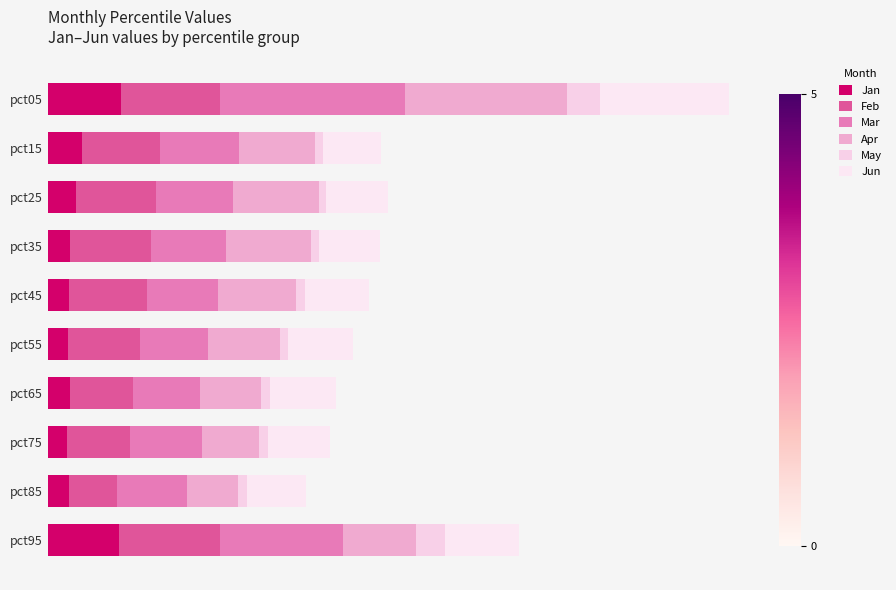

What is the average value of the Mar series?

0.7